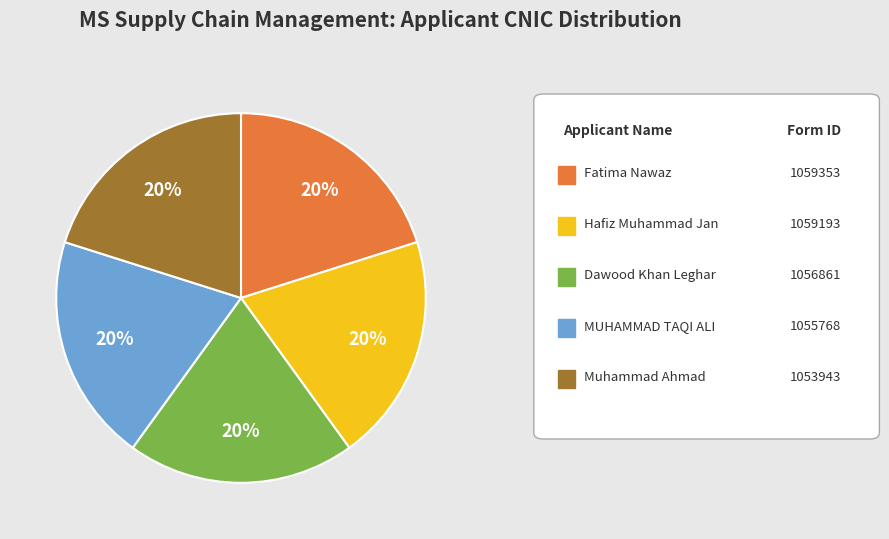

To the nearest percent, what is the average slice percentage?

20%